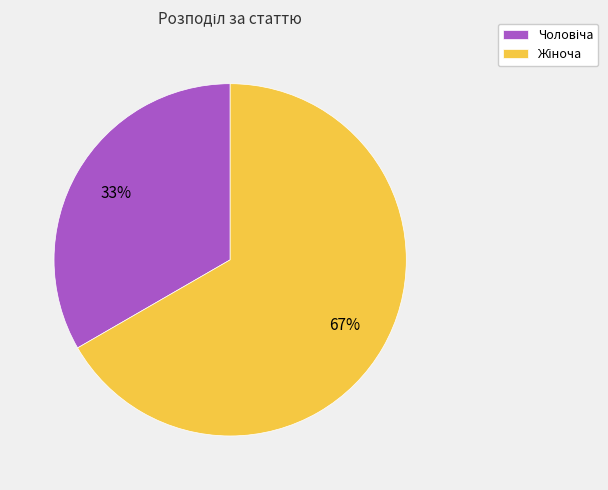

To the nearest percent, what percentage of the pie is Чоловіча?

33%